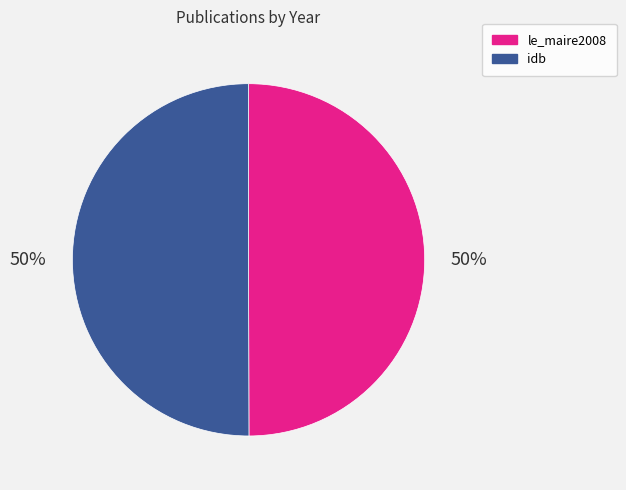

To the nearest percent, what is the combined percentage of idb and le_maire2008?

100%